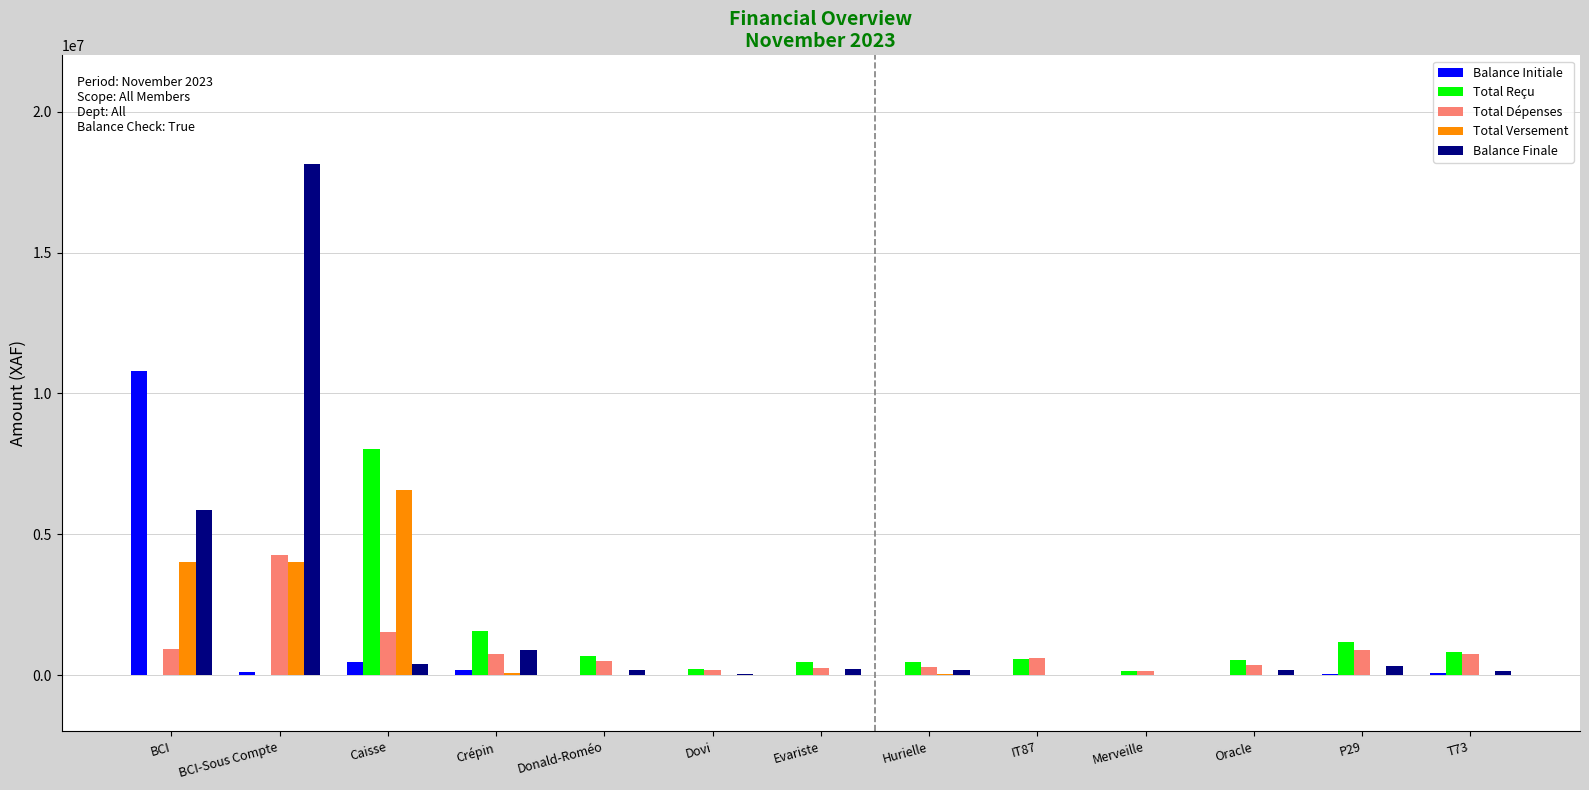

At which category is the sum across all series the highest?

BCI-Sous Compte